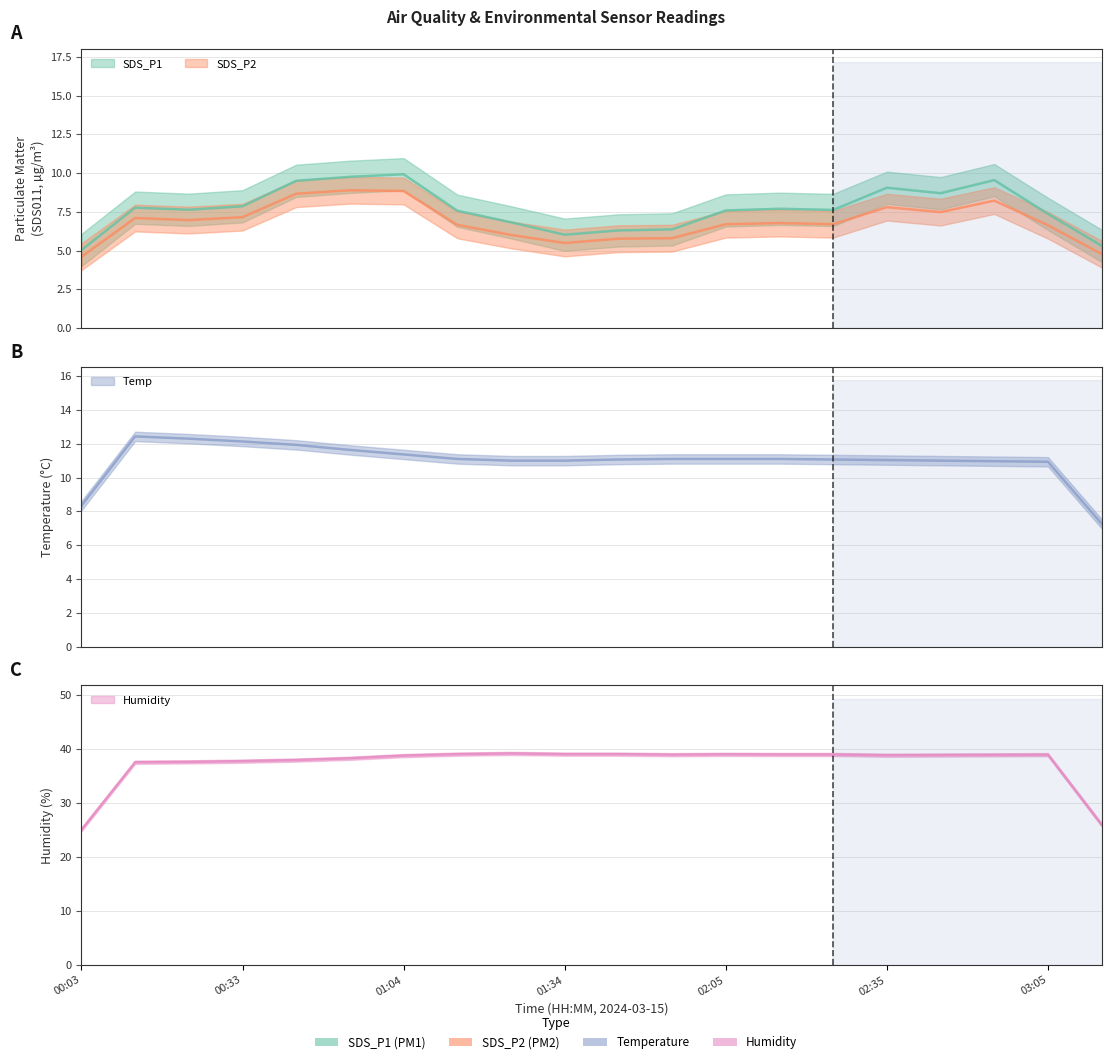

What is the label of the 2nd point from the left?

00:13